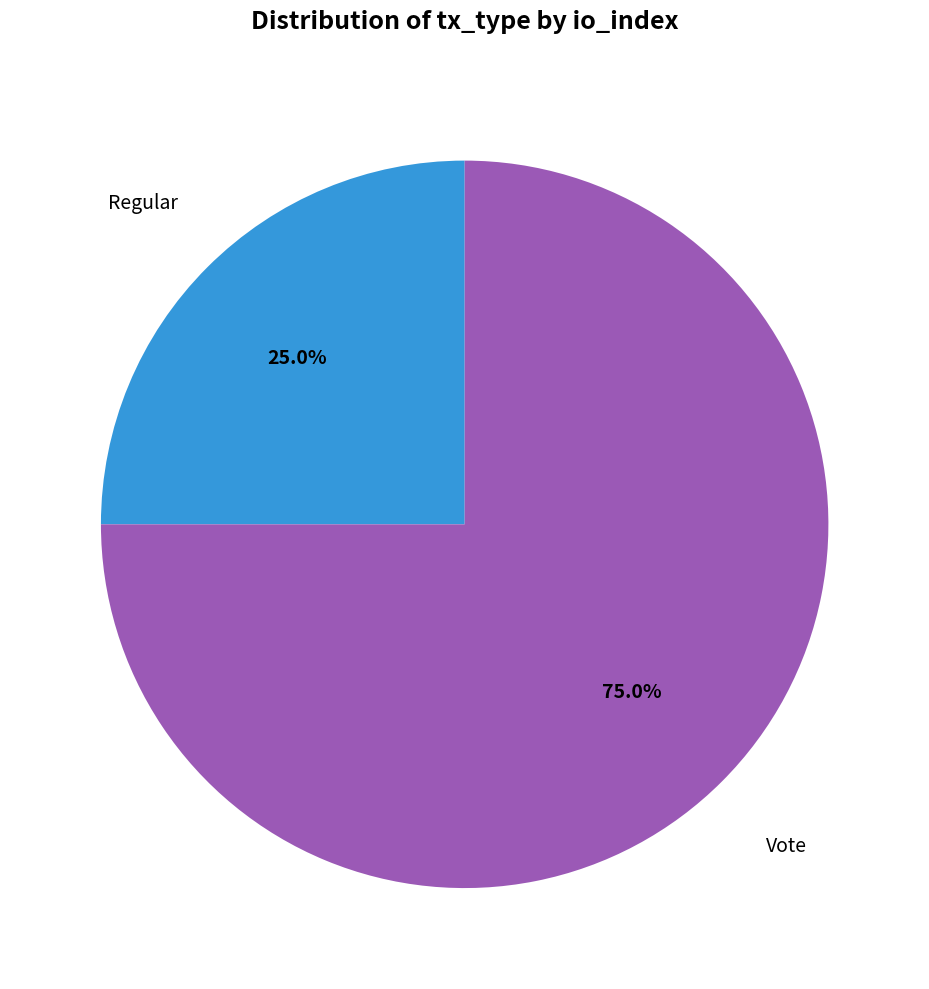

Is there a majority slice in this chart?

Yes